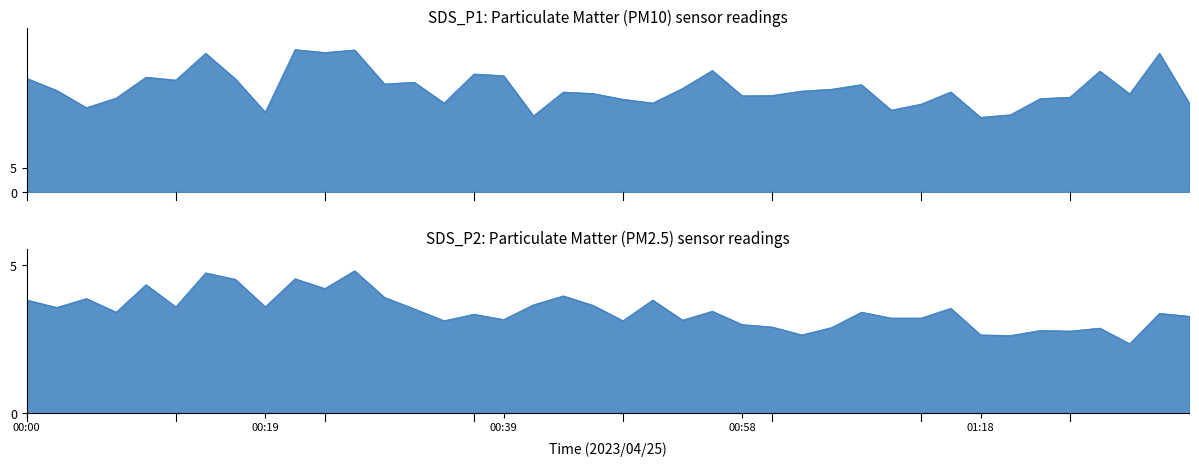

What value does the SDS_P1 series have at 01:13?

18.0